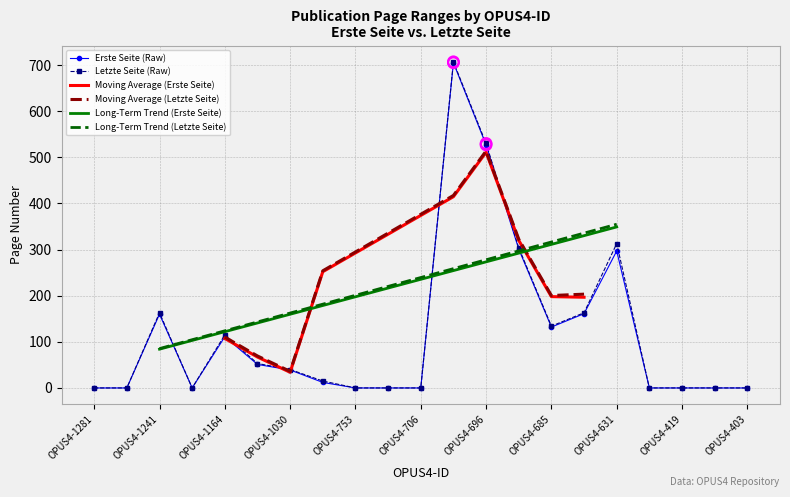

True or false: Erste Seite (Raw) has more than 2 interior local peaks.

True